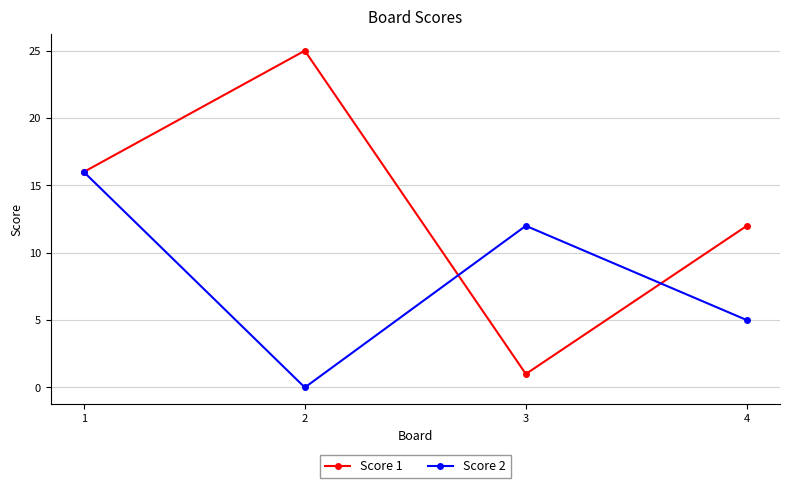

How many lines are shown in the chart?

2